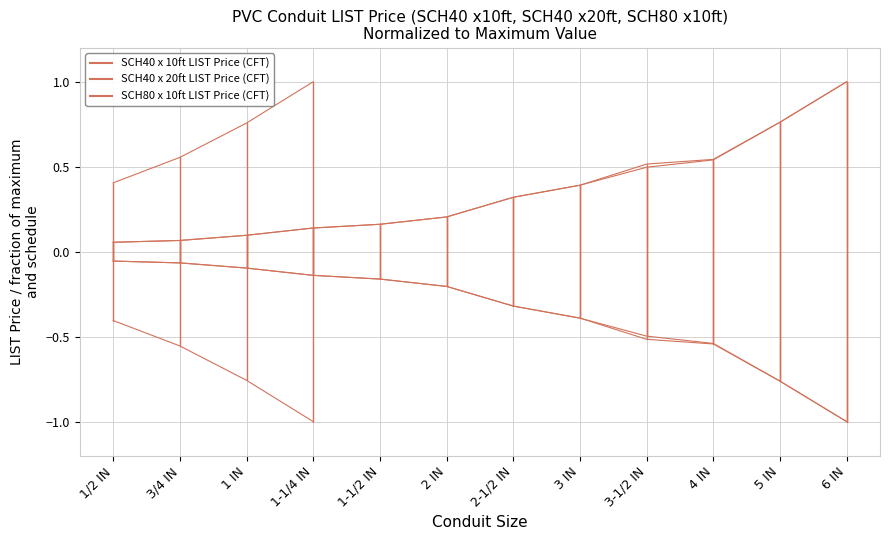

At how many categories does at least one series exceed 0?

12